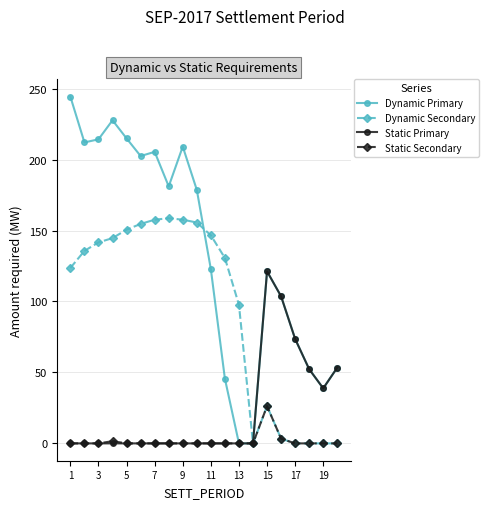

Which series has the widest spread of values?

Dynamic Primary